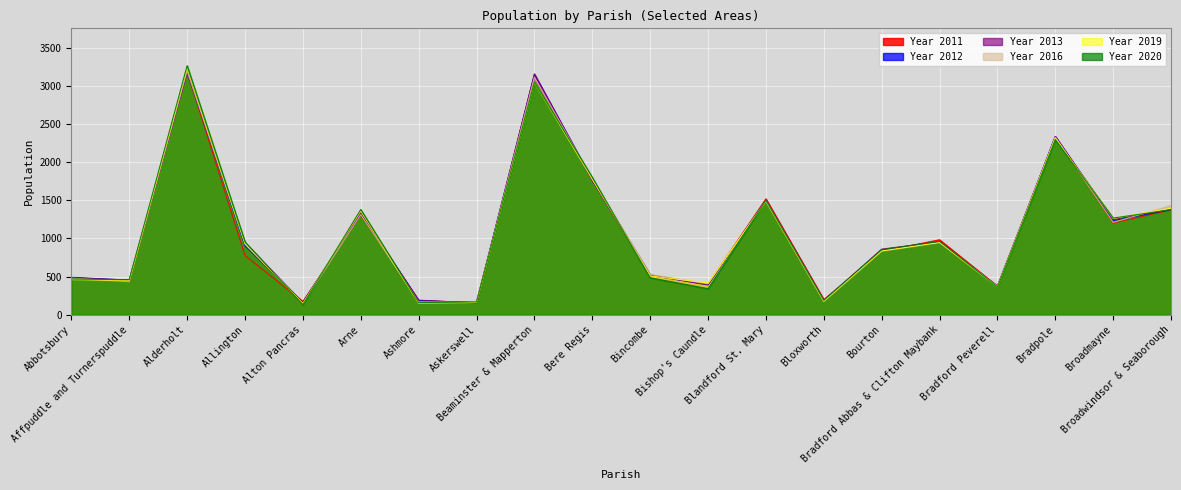

How many intersections are there between Year 2011 and Year 2012?

8